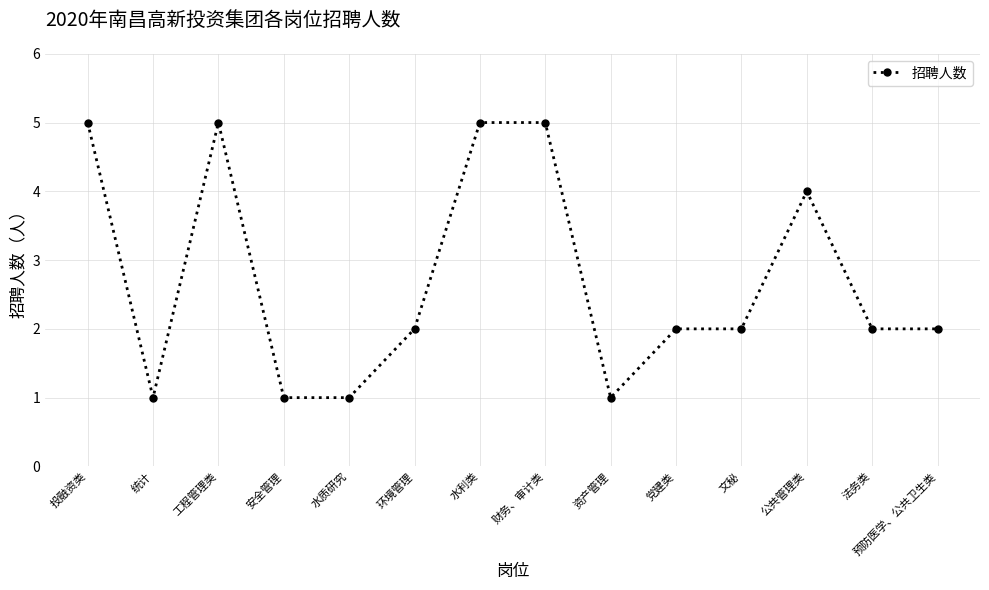

What is the change in value from 投融资类 to 法务类?

-3